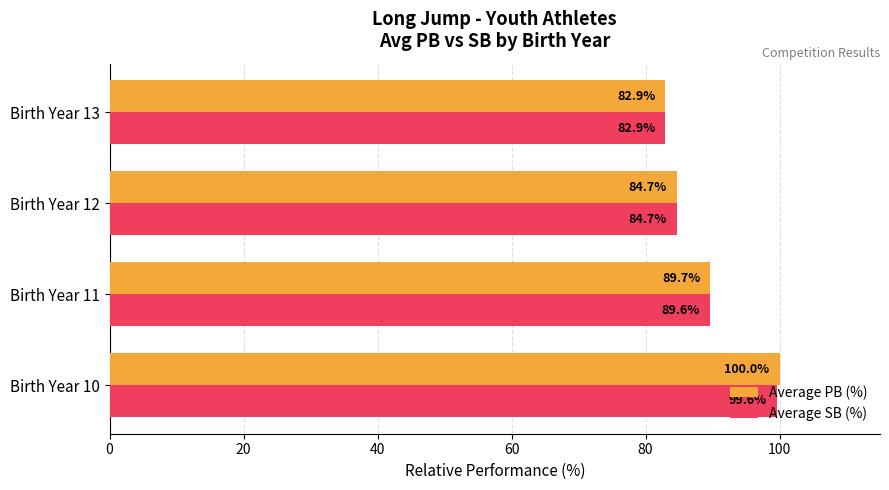

List the series in order of their overall mean, lowest first.

Average SB (%), Average PB (%)